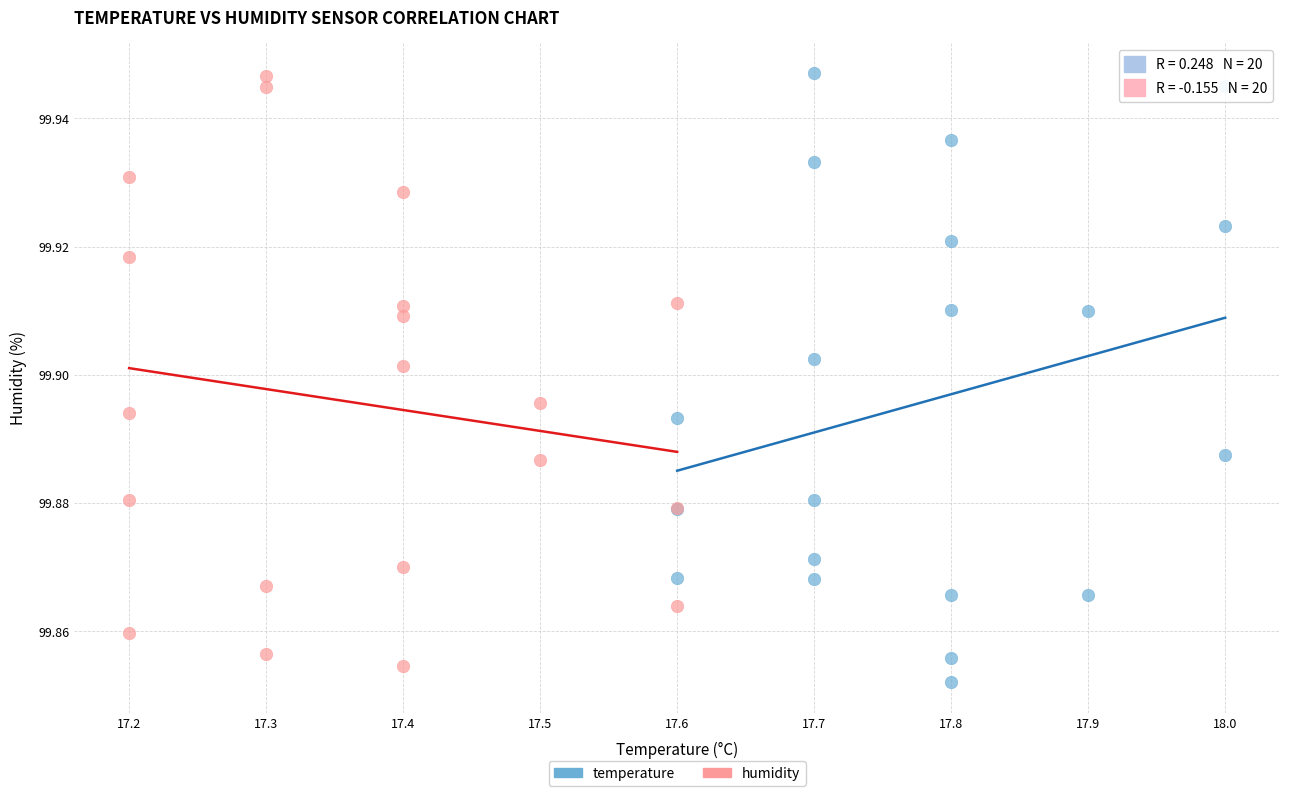

Which series has the widest spread of Y values?

temperature